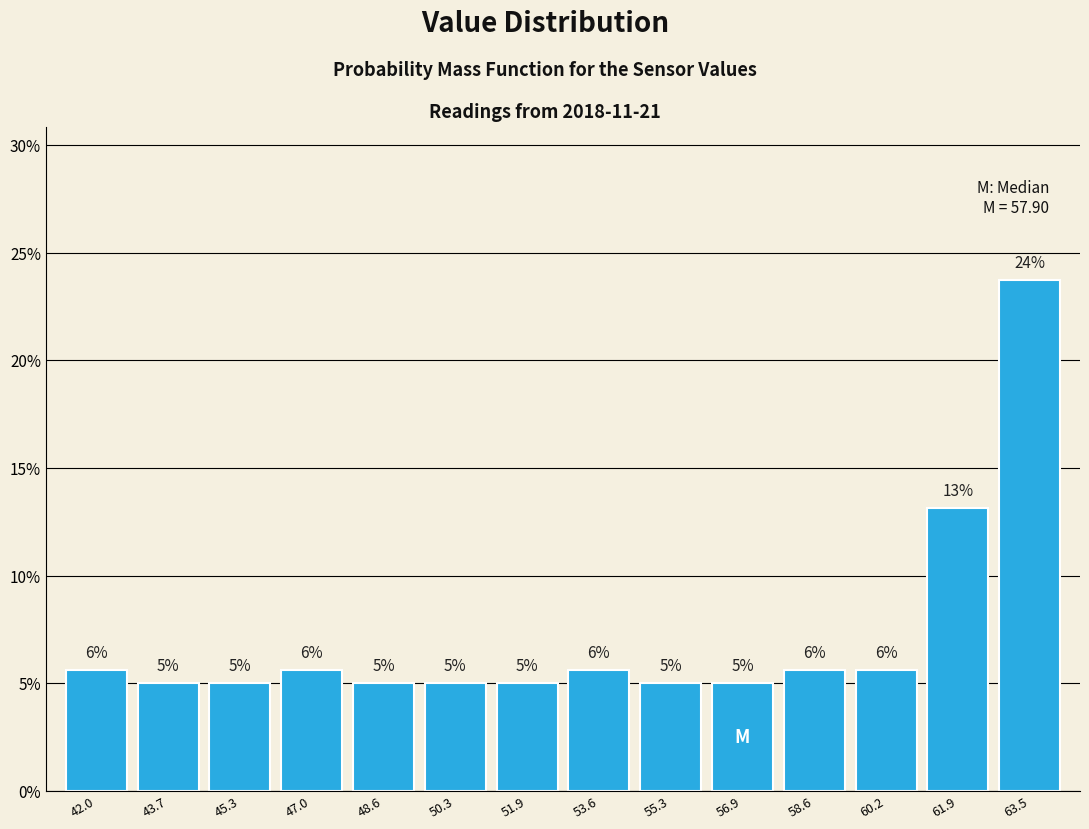

The value at 61.9 is 7.3. True or false?

False